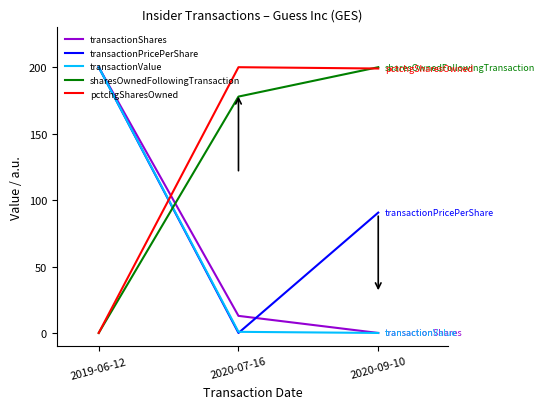

List the labels in order of transactionShares value, largest first.

2019-06-12, 2020-07-16, 2020-09-10